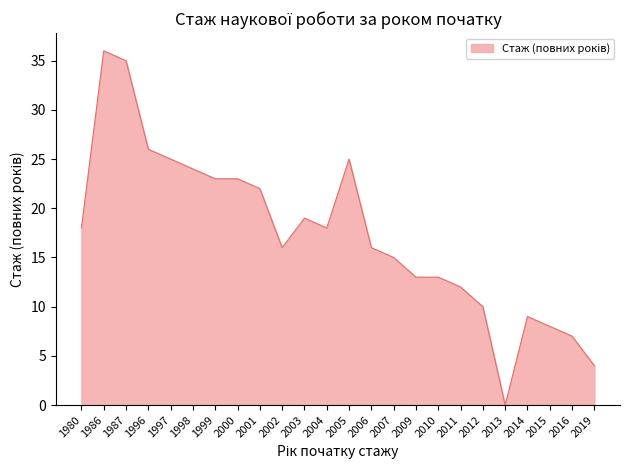

What is the change in value from 1987 to 2006?

-19